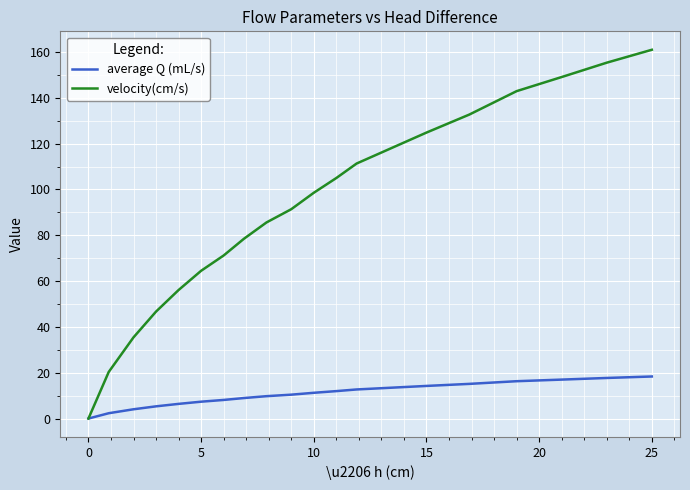

Rank the series by their average value, from highest to lowest.

velocity(cm/s), average Q (mL/s)